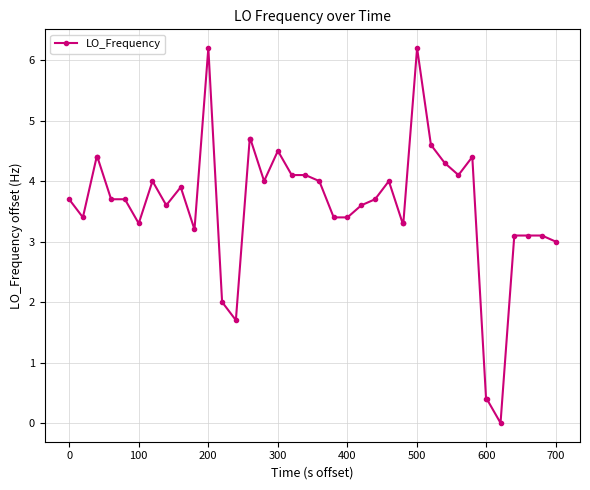

What is the maximum value shown in the chart?

6.2